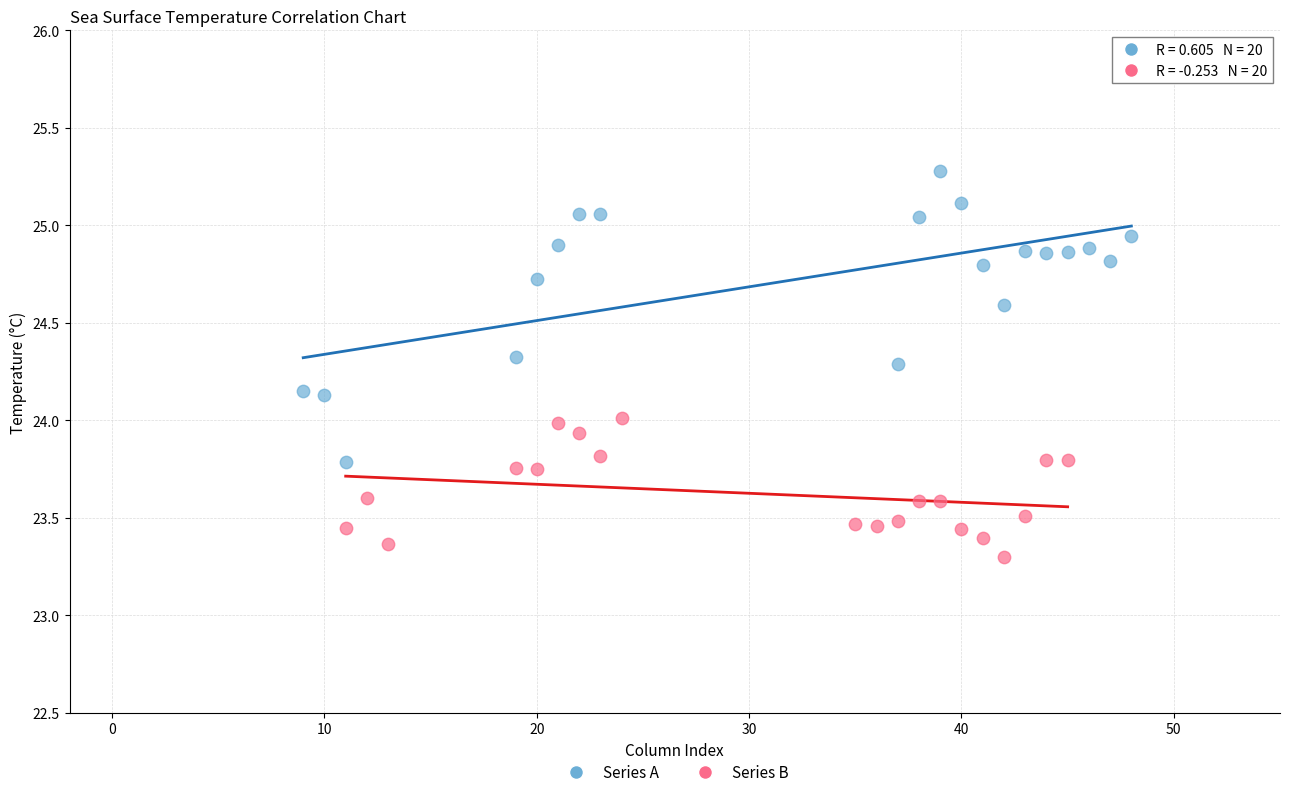

Which series reaches the minimum Y coordinate?

Series B